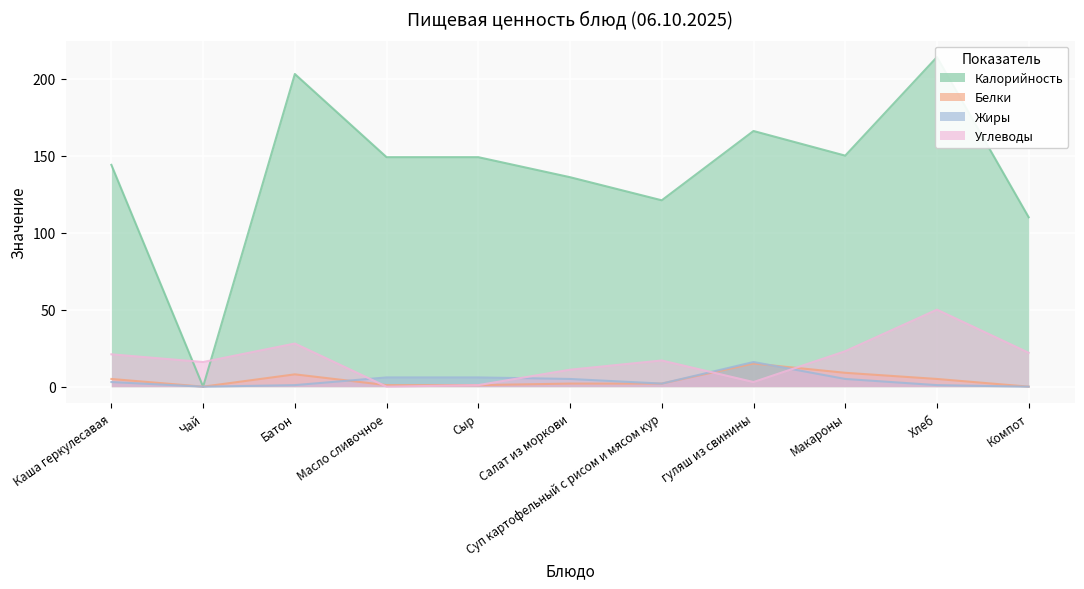

Is it true that Углеводы equals 16 at Чай?

True